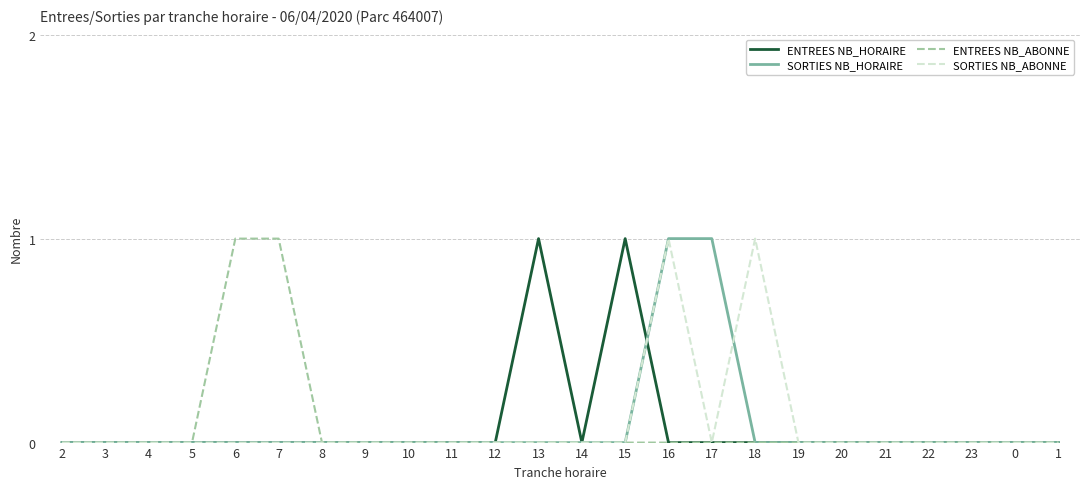

What is the difference between the maximum and minimum values in the ENTREES NB_HORAIRE series?

1